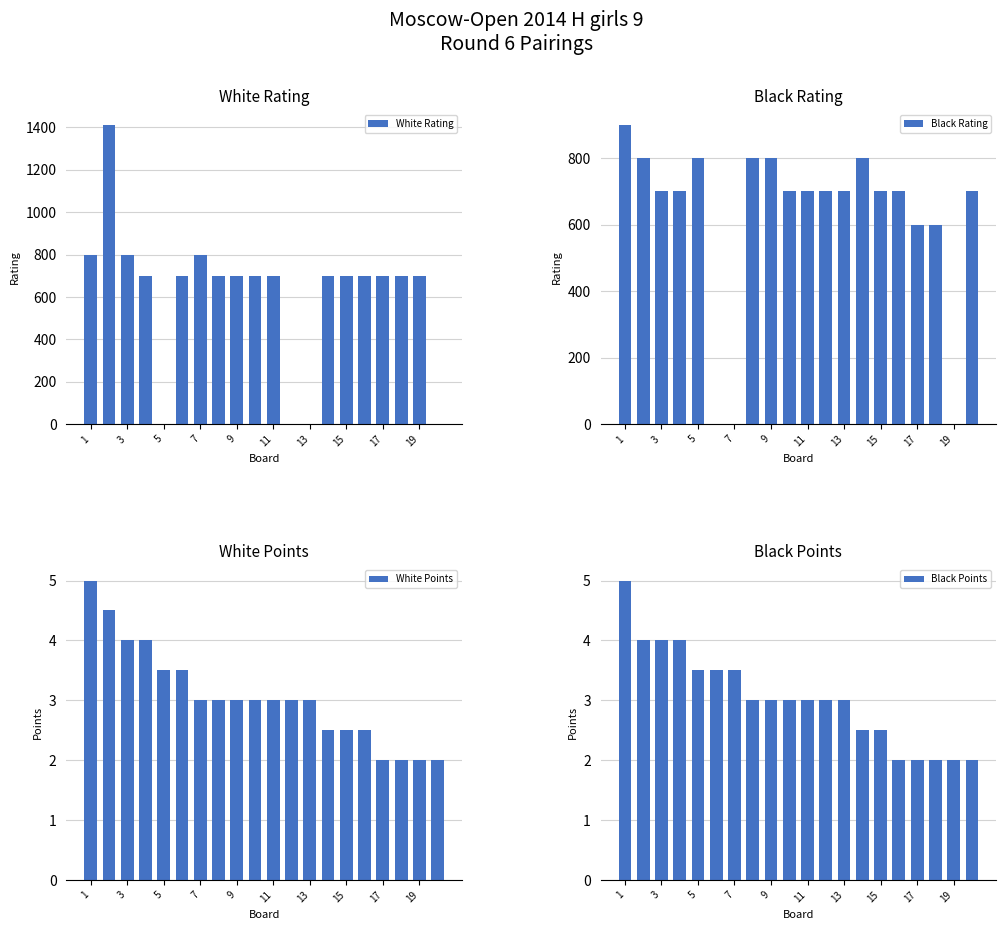

Count the number of categories in the chart.

20